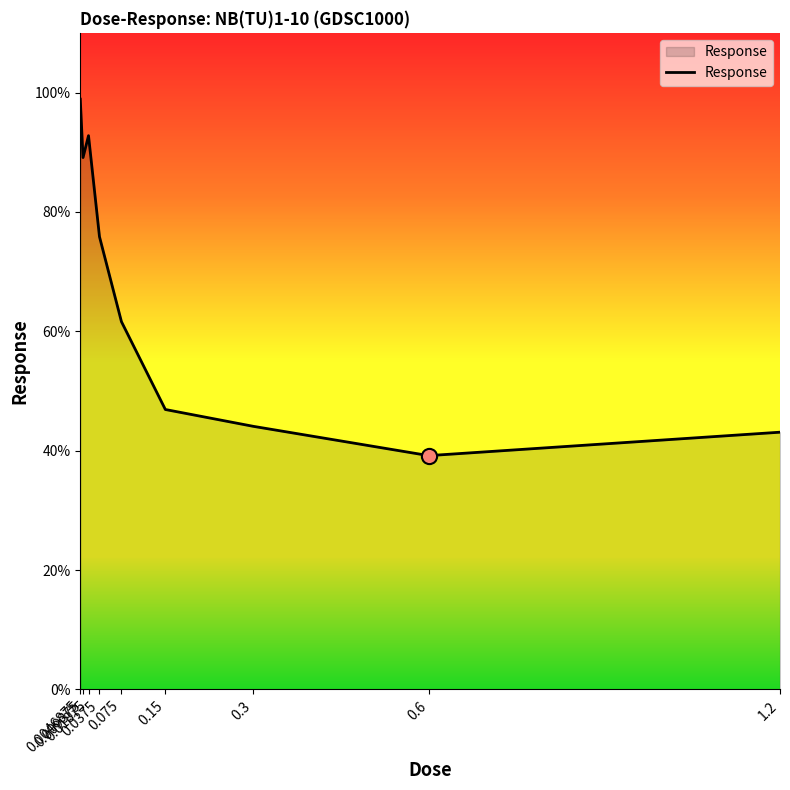

What is the ratio of the value at 0.0375 to the value at 1.2?

1.8